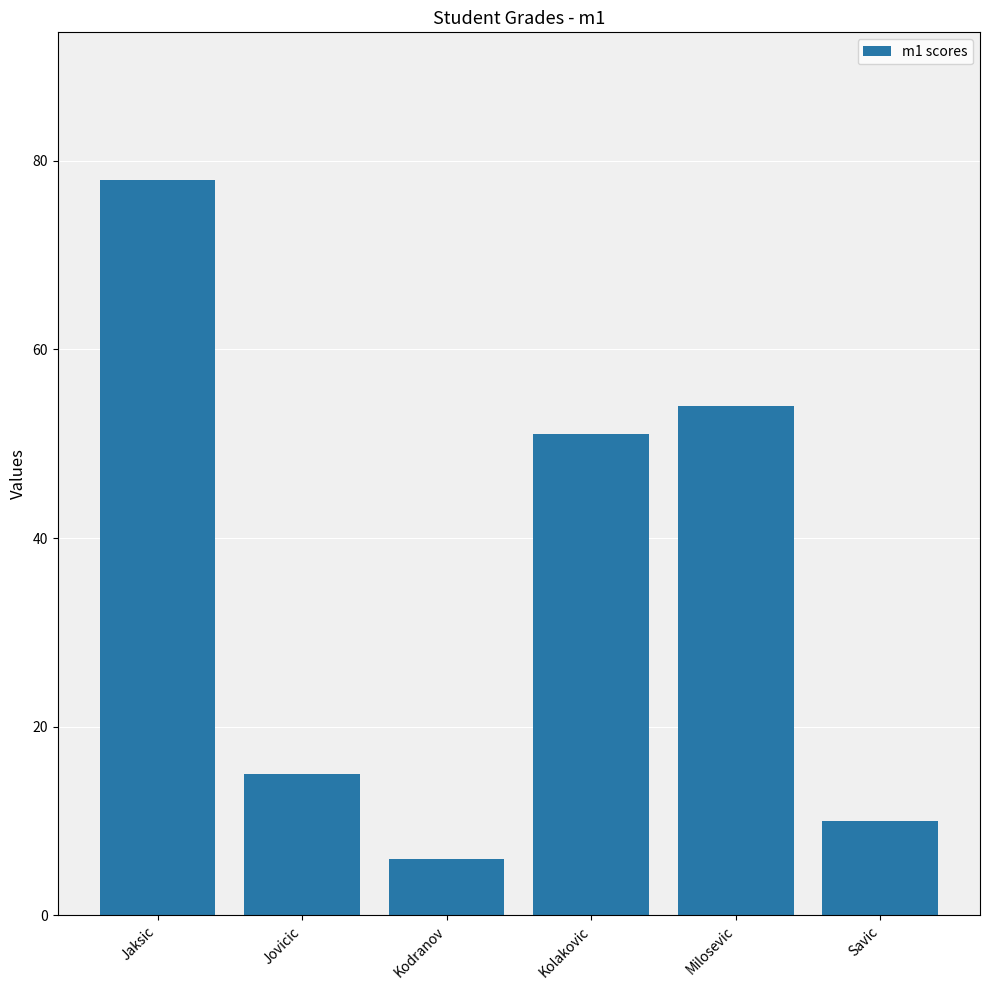

What is the greatest value displayed?

78